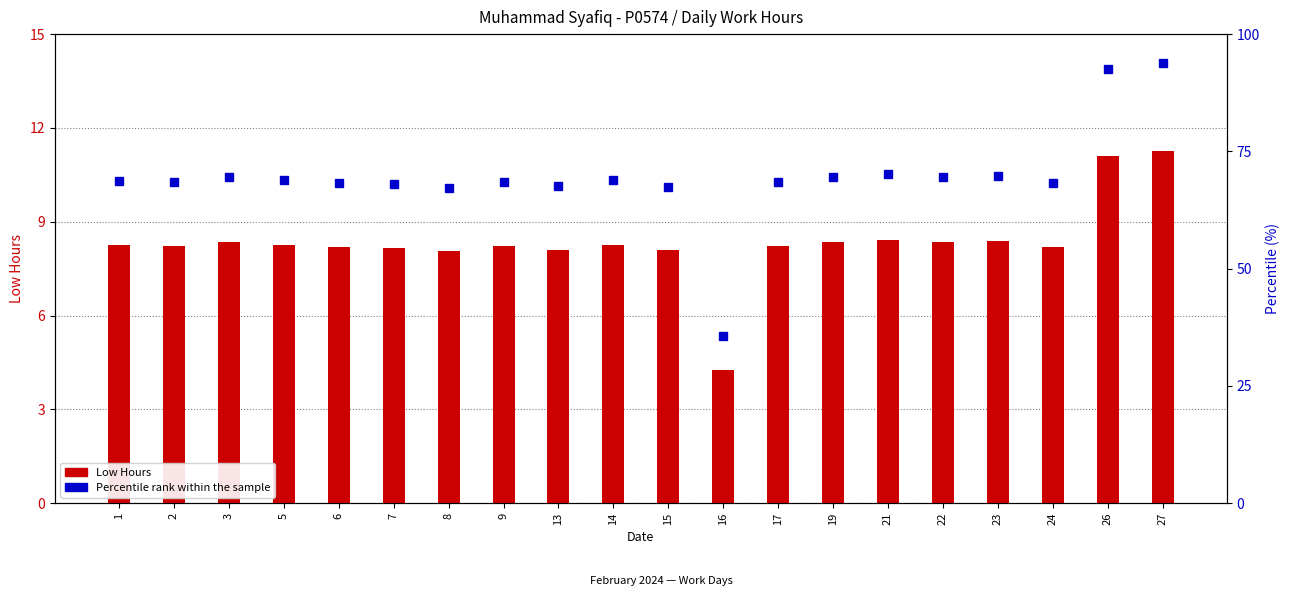

What is the minimum value shown in the chart?

4.3